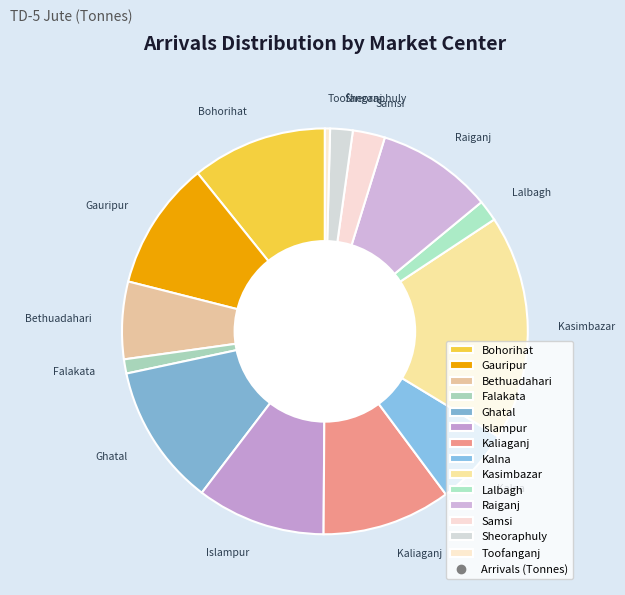

How many segments does this pie chart have?

14